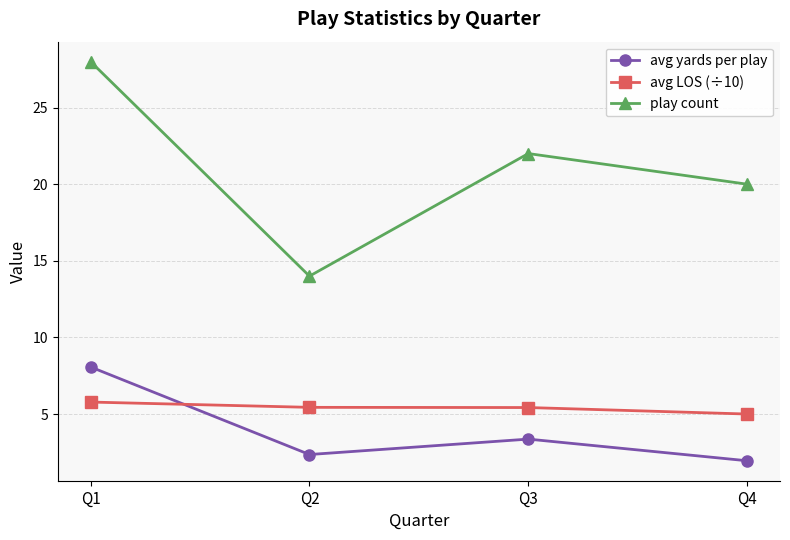

True or false: play count and avg yards per play intersect in this chart.

False